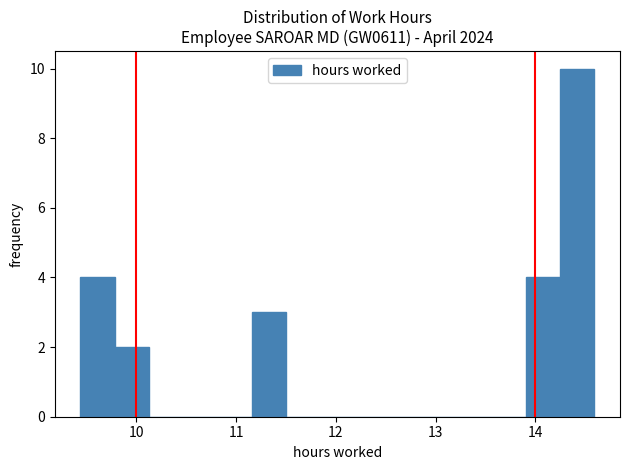

Read against the x-axis, roughly where is the centre of the tallest bar?

14.4